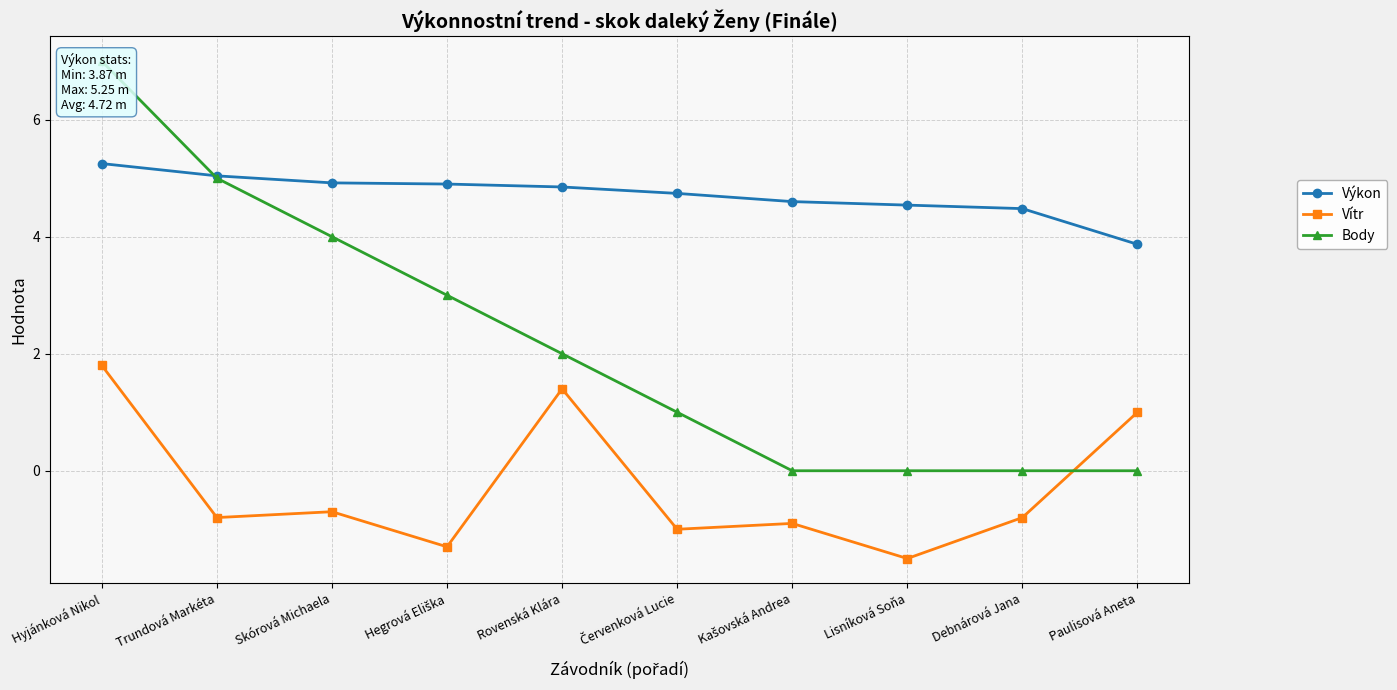

At which category does the chart reach its minimum across all series?

Lisníková Soňa